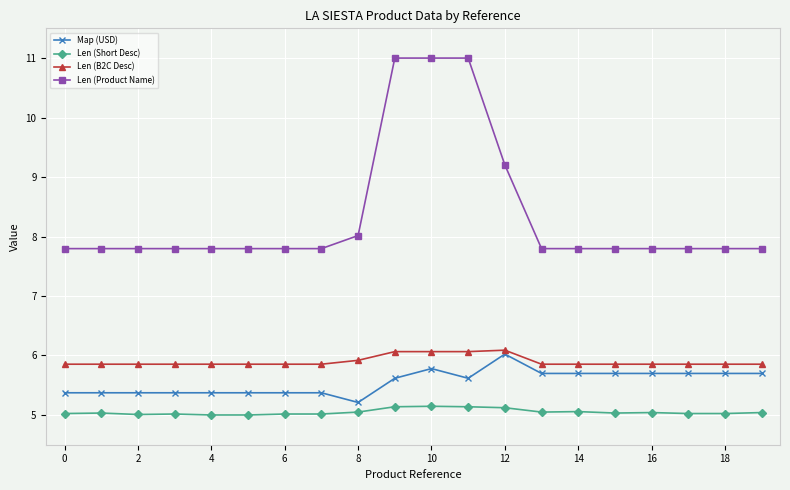

True or false: Len (Product Name) and Map (USD) cross at least once.

False